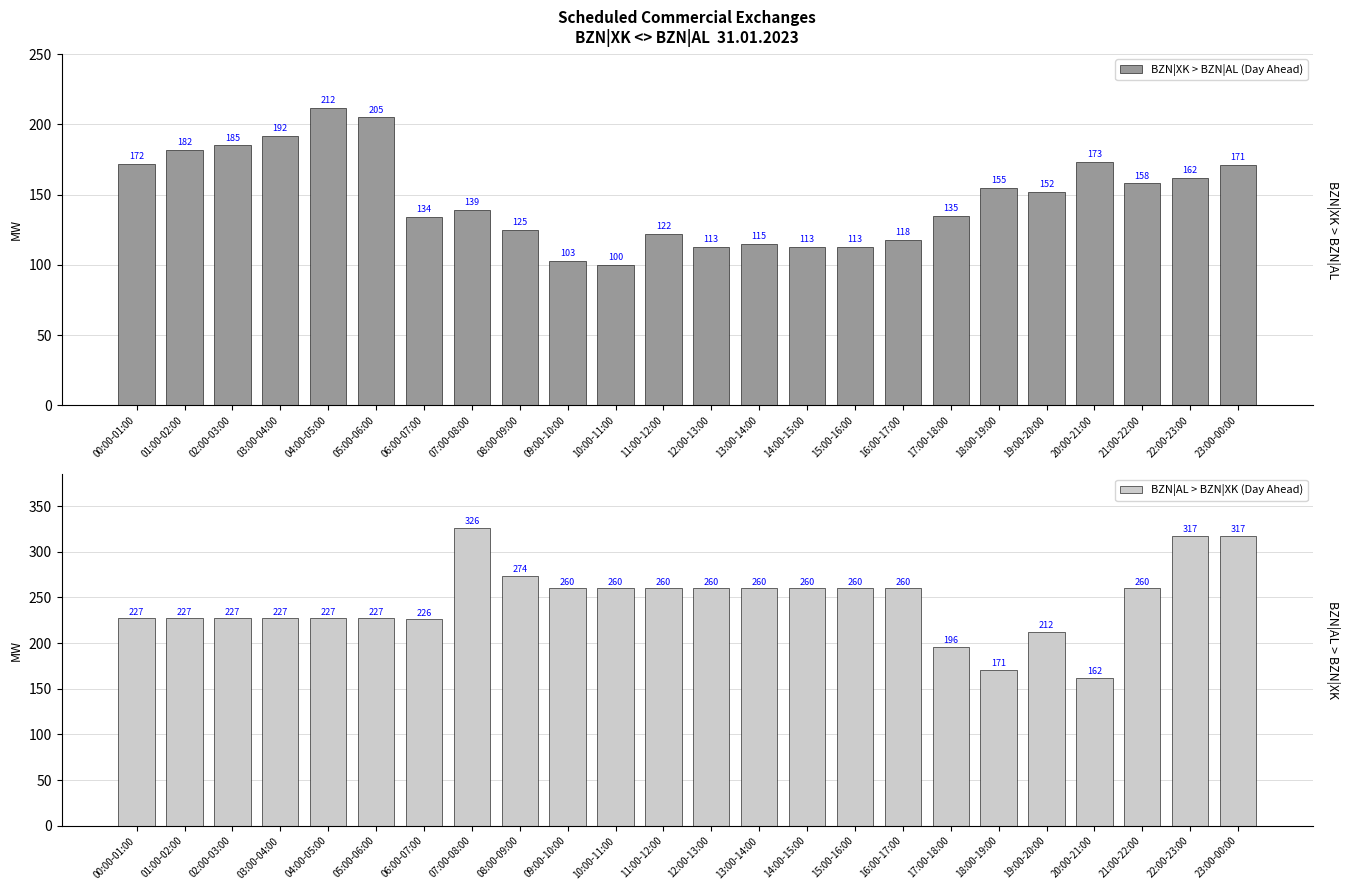

Reading left to right, transcribe all the data shown in this chart.

BZN|XK > BZN|AL (Day Ahead): 172	182	185	192	212	205	134	139	125	103	100	122	113	115	113	113	118	135	155	152	173	158	162	171
BZN|AL > BZN|XK (Day Ahead): 227	227	227	227	227	227	226	326	274	260	260	260	260	260	260	260	260	196	171	212	162	260	317	317